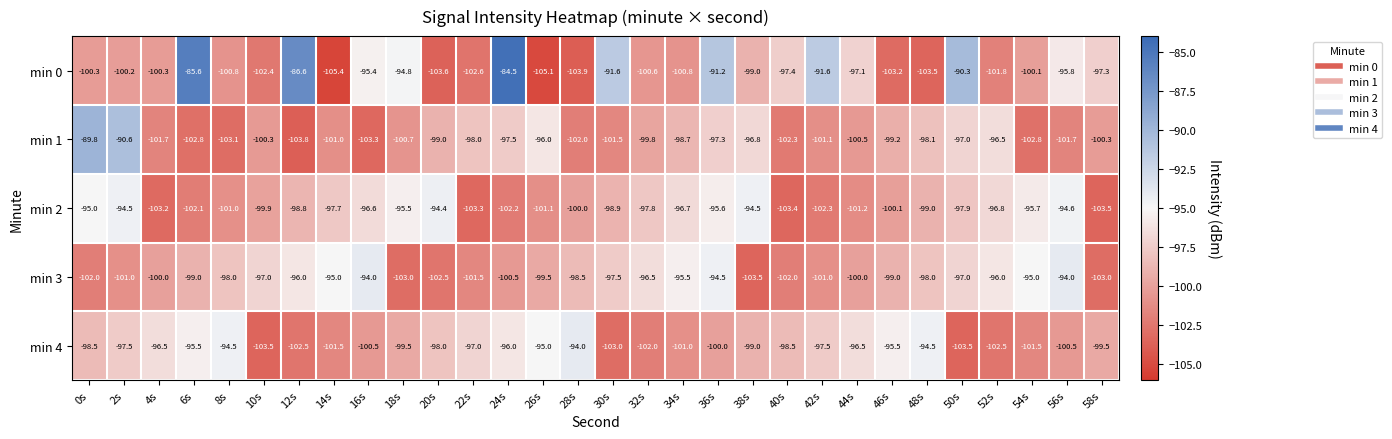

At which label is min 1 closest to -96?

26s